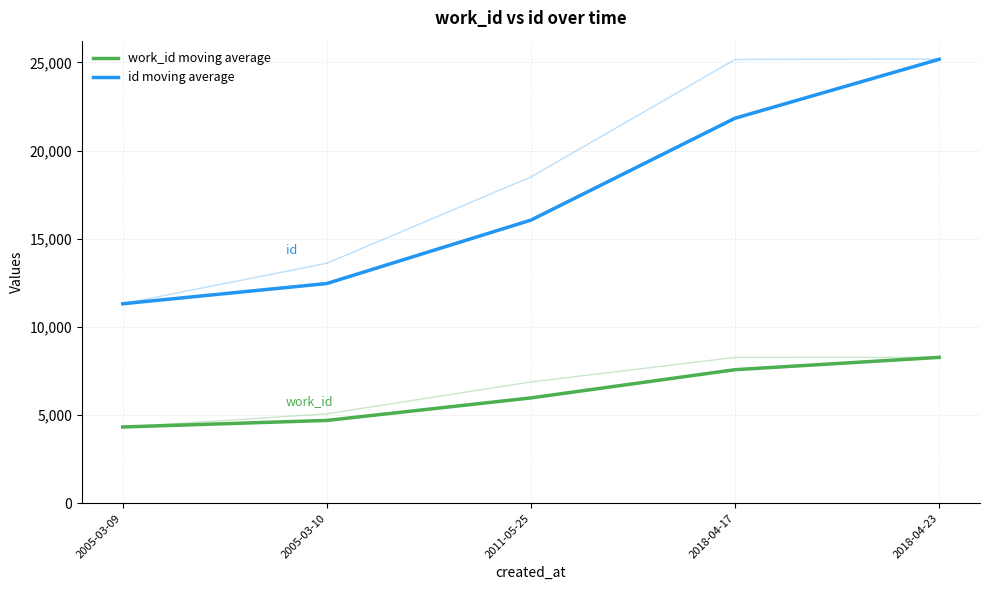

Reading left to right, extract all data points from this chart.

work_id moving average: 4325.0	4697.5	5974.5	7574.5	8273.0
id moving average: 11313.0	12461.0	16057.0	21835.0	25177.0